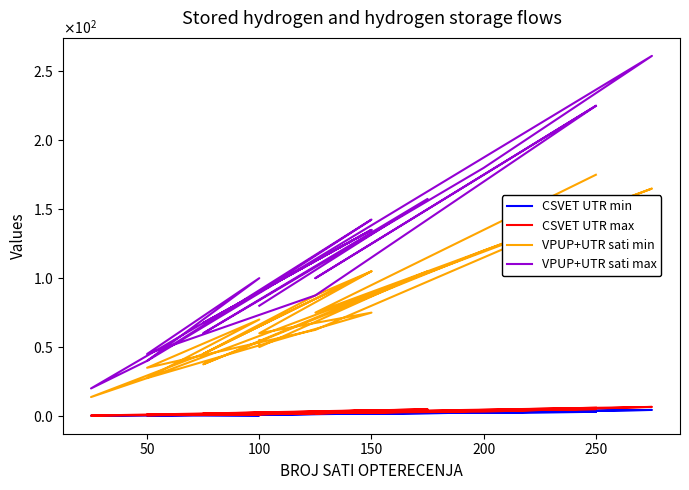

Count the number of data series in this chart.

4